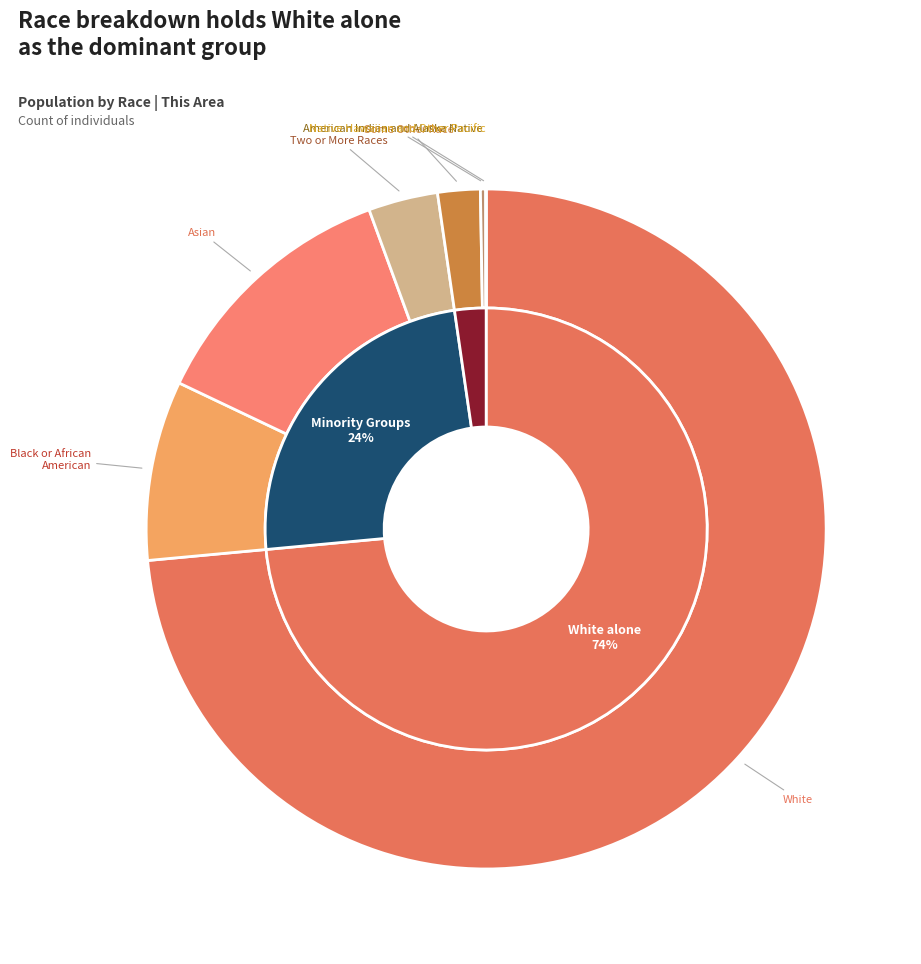

To the nearest percent, what is the average slice percentage?

14%